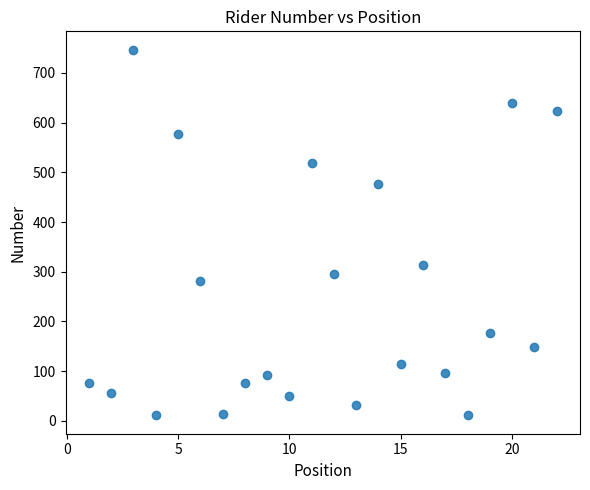

What is the range of Y values (max minus min)?

736